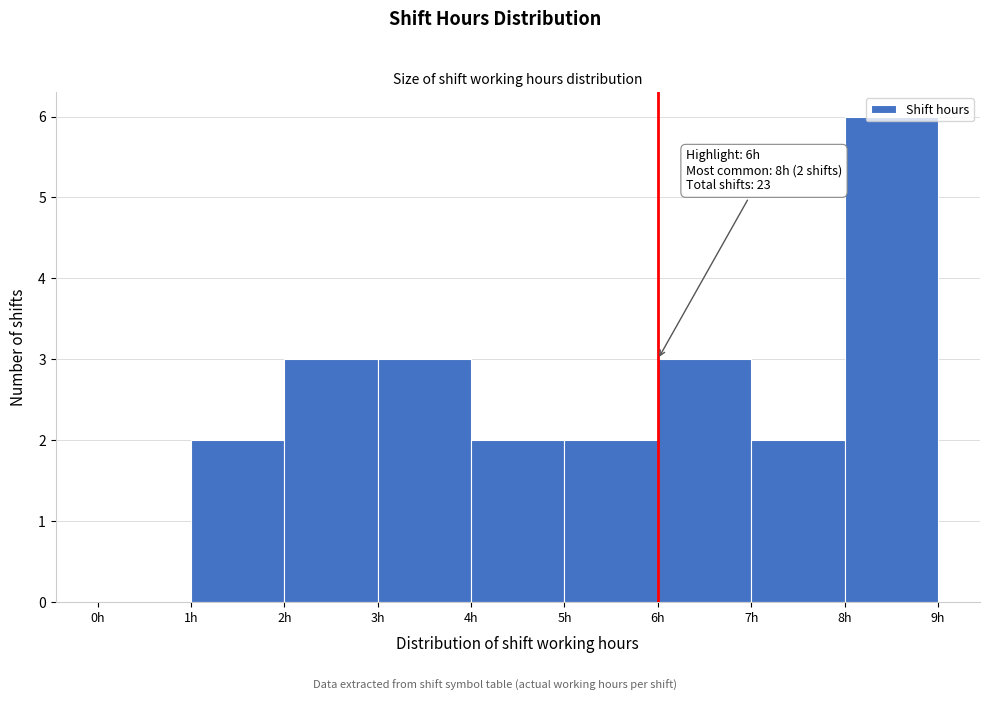

Over which range of the x-axis is the bar tallest?

8 to 9